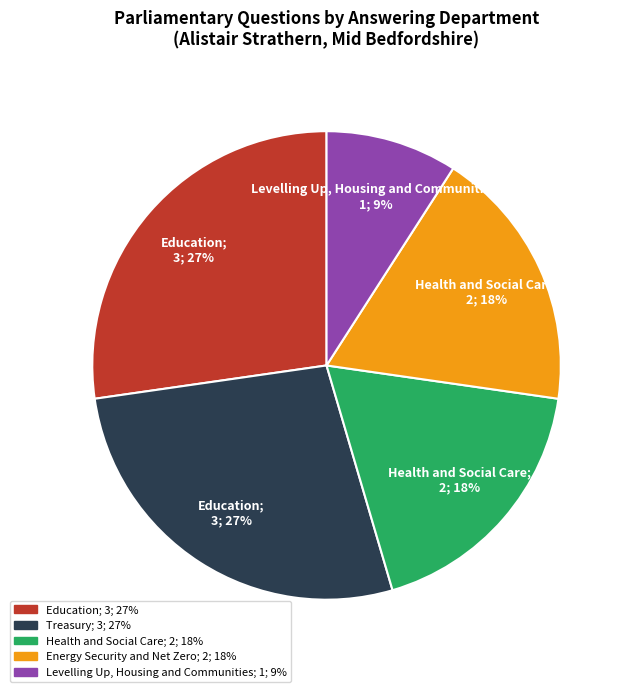

To the nearest percent, what is the difference between the largest and smallest slice percentages?

18%